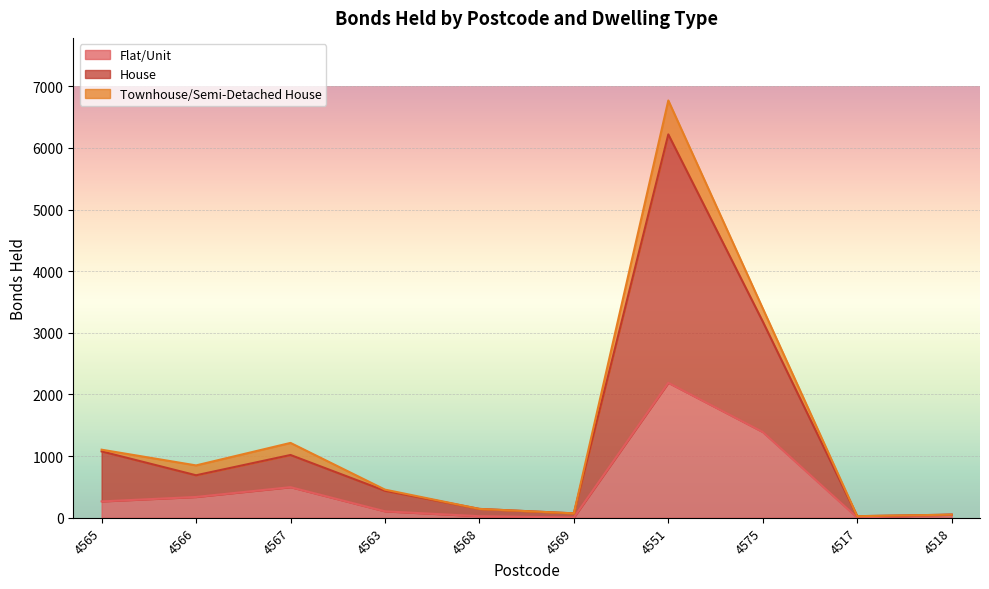

Which series changed the most between 4565 and 4563?

House